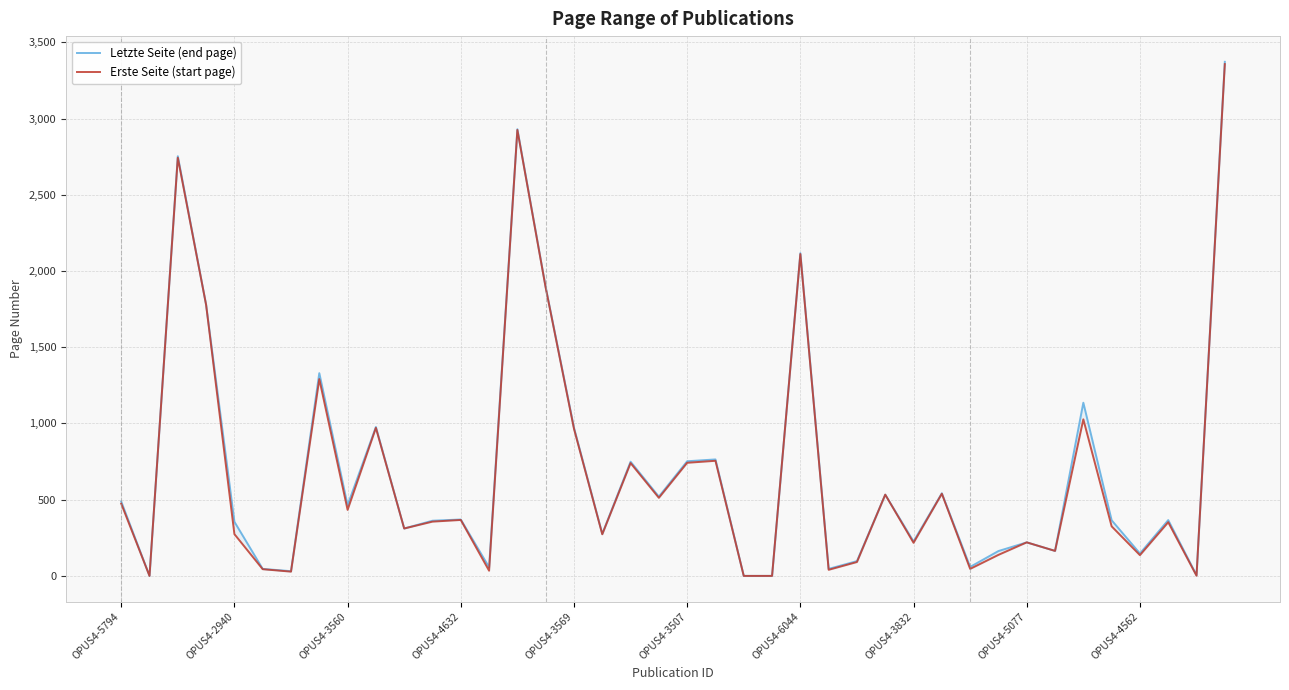

Is it true that Erste Seite (start page) equals 512 at 19?

True